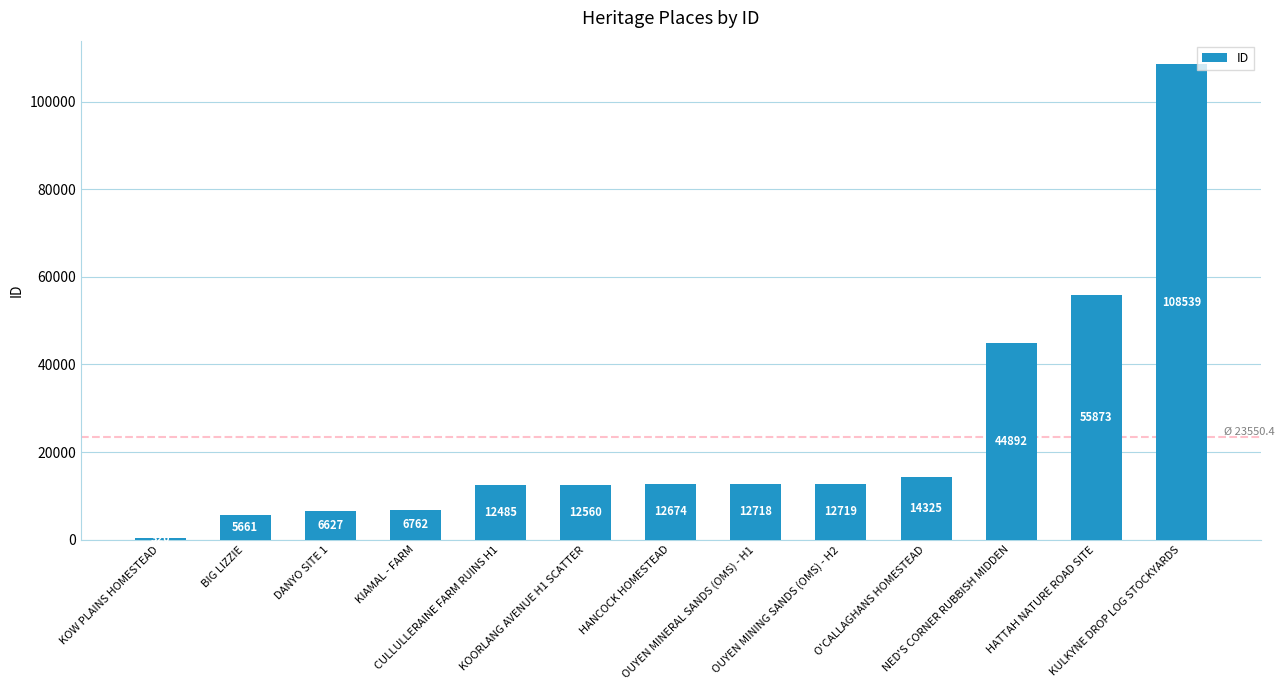

Does the chart contain stacked bars?

No